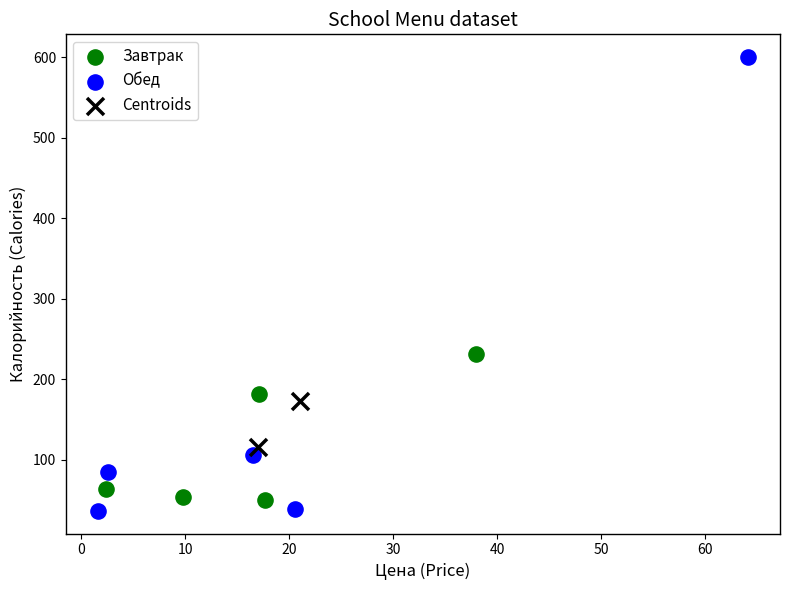

Which series has the widest spread of Y values?

Обед